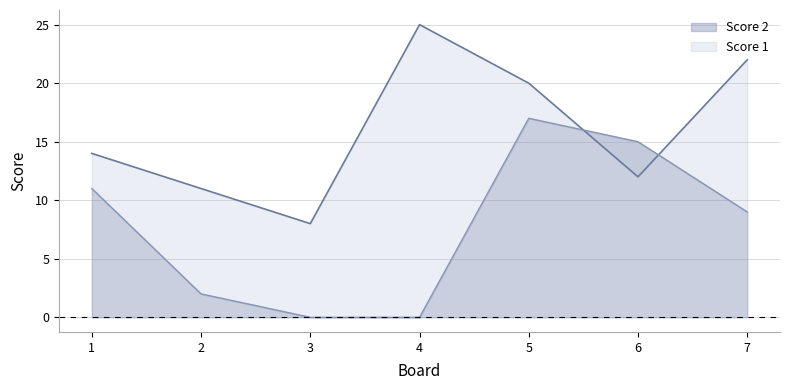

At which label does Score 1 first exceed 14?

4